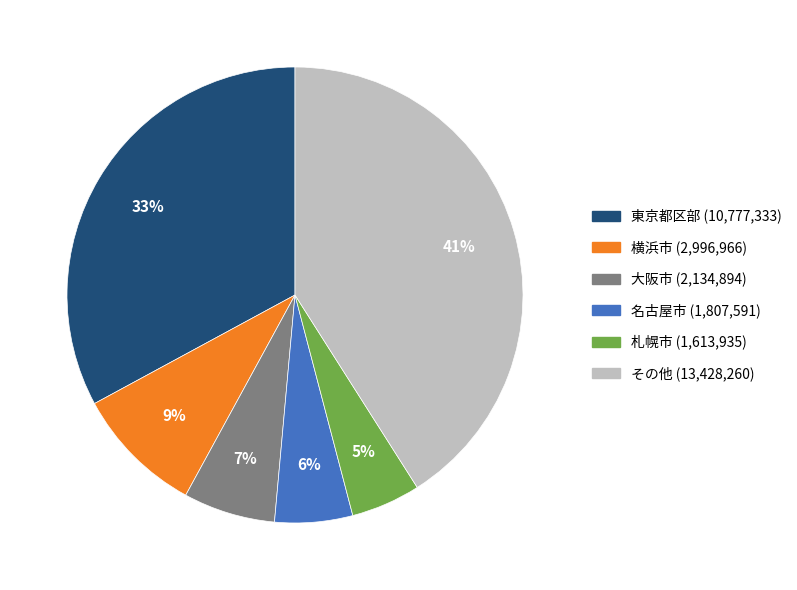

Is there a majority slice in this chart?

No